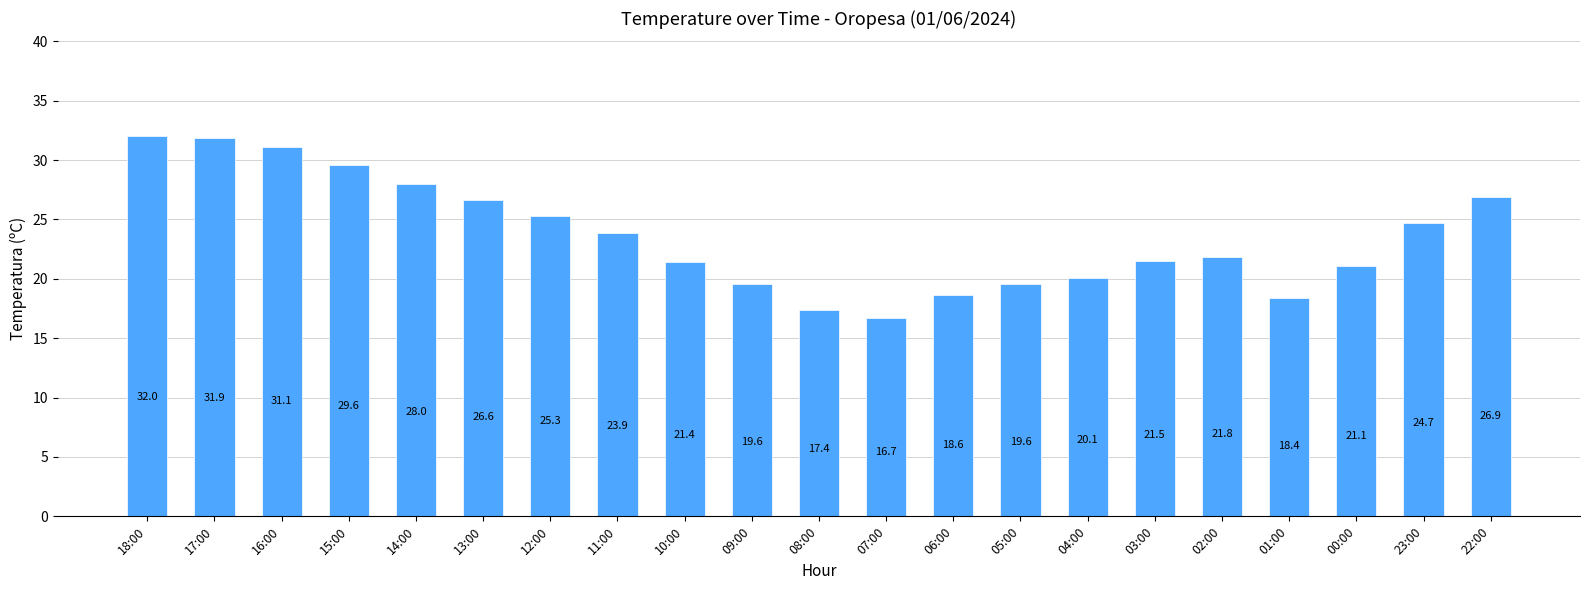

What is the value of the 19th bar from the left?

21.1